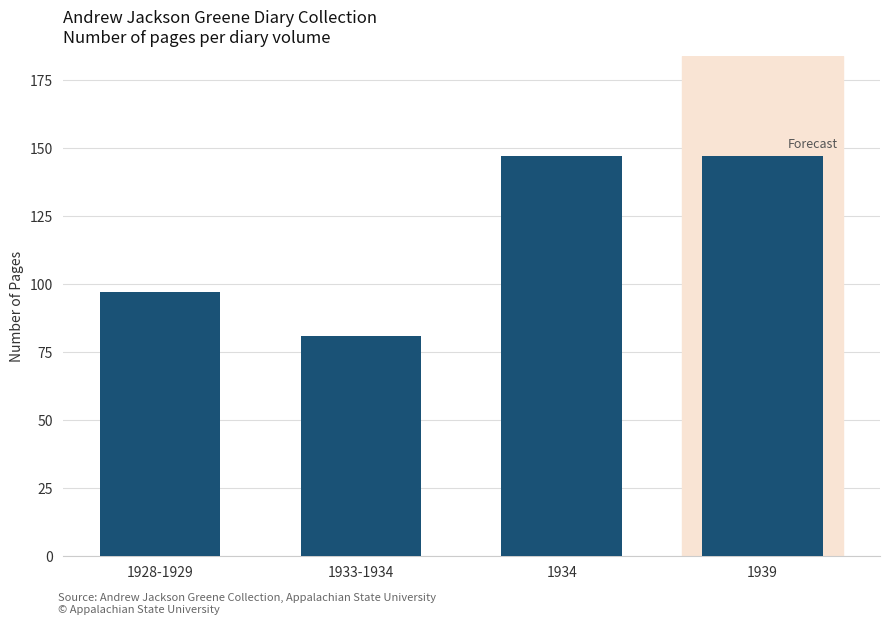

Reading left to right, transcribe all the data shown in this chart.

97	81	147	147